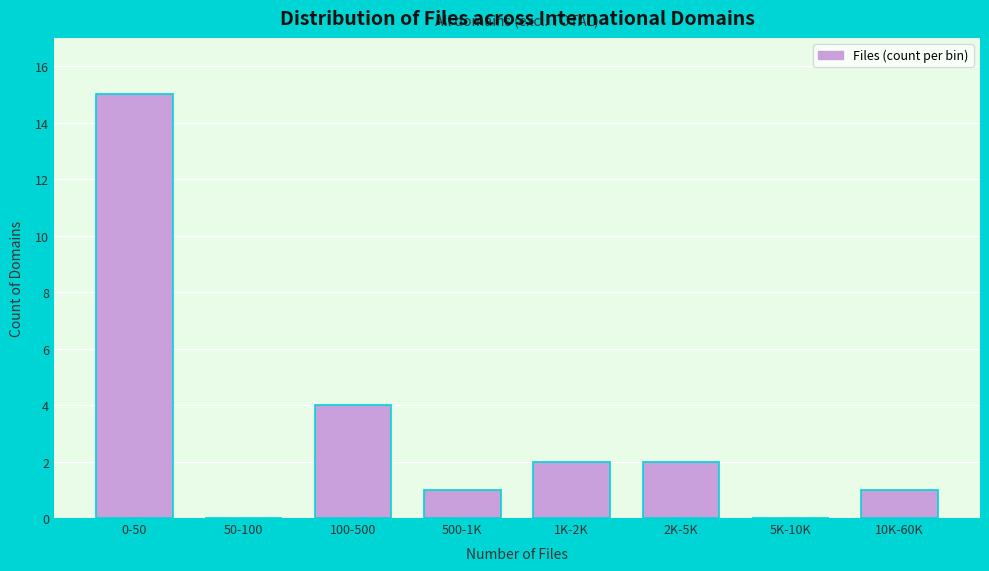

Reading right to left, what are all the values shown in this chart?

10K-60K=1	5K-10K=0	2K-5K=2	1K-2K=2	500-1K=1	100-500=4	50-100=0	0-50=15